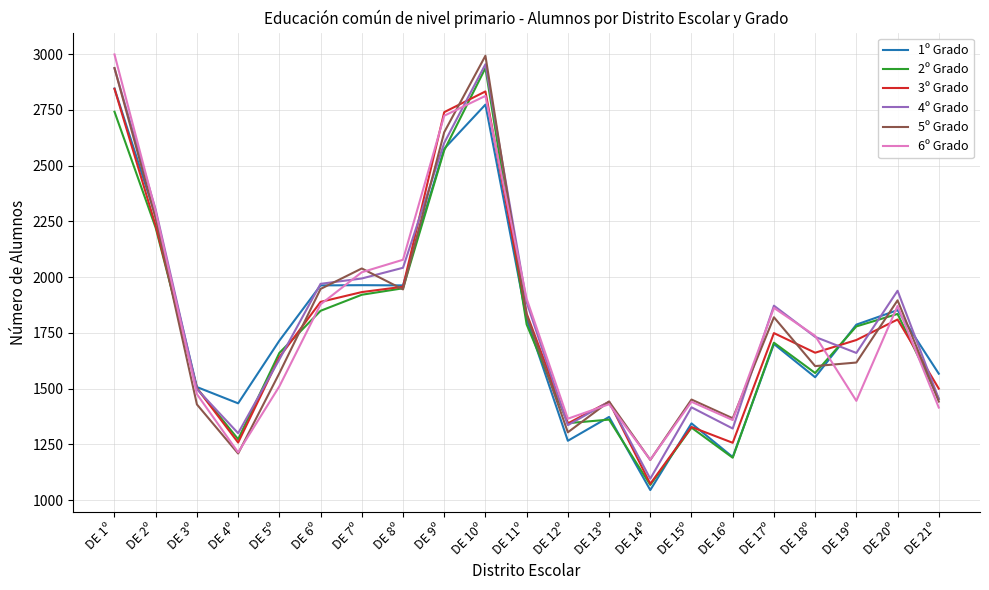

What is the maximum value shown in the chart?

2999